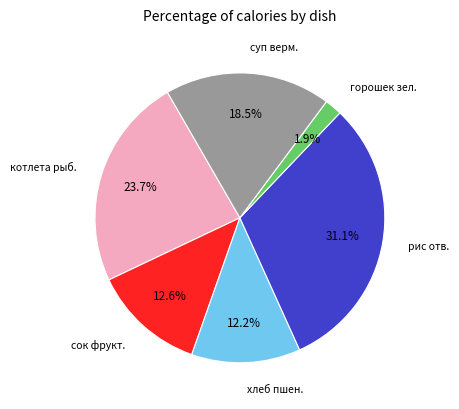

How many segments does this pie chart have?

6